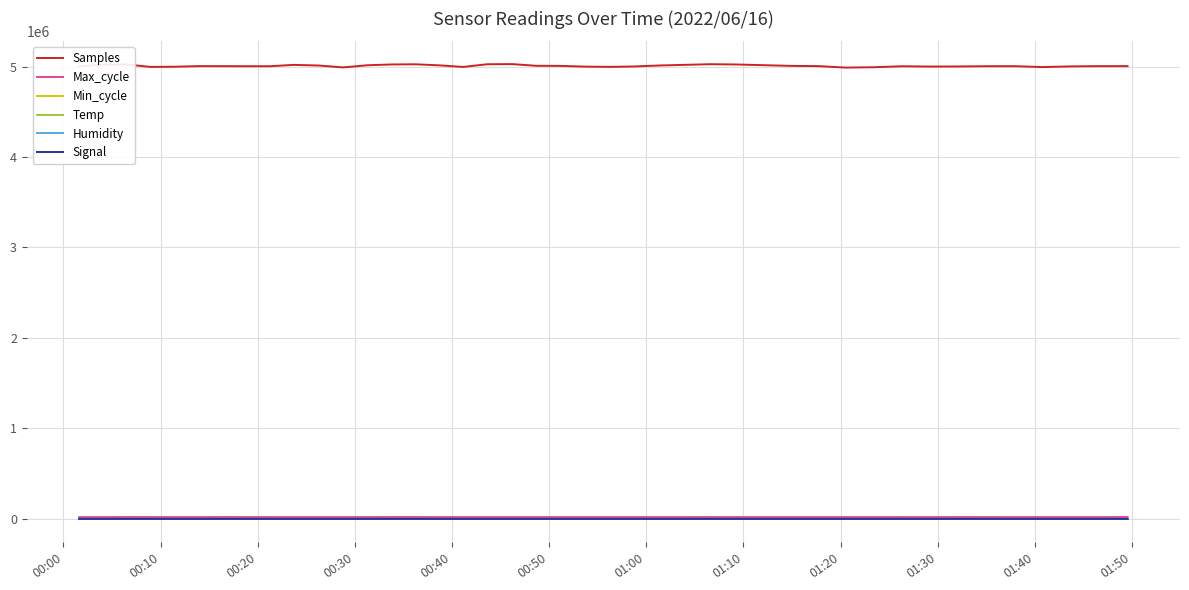

True or false: Samples and Temp intersect in this chart.

False